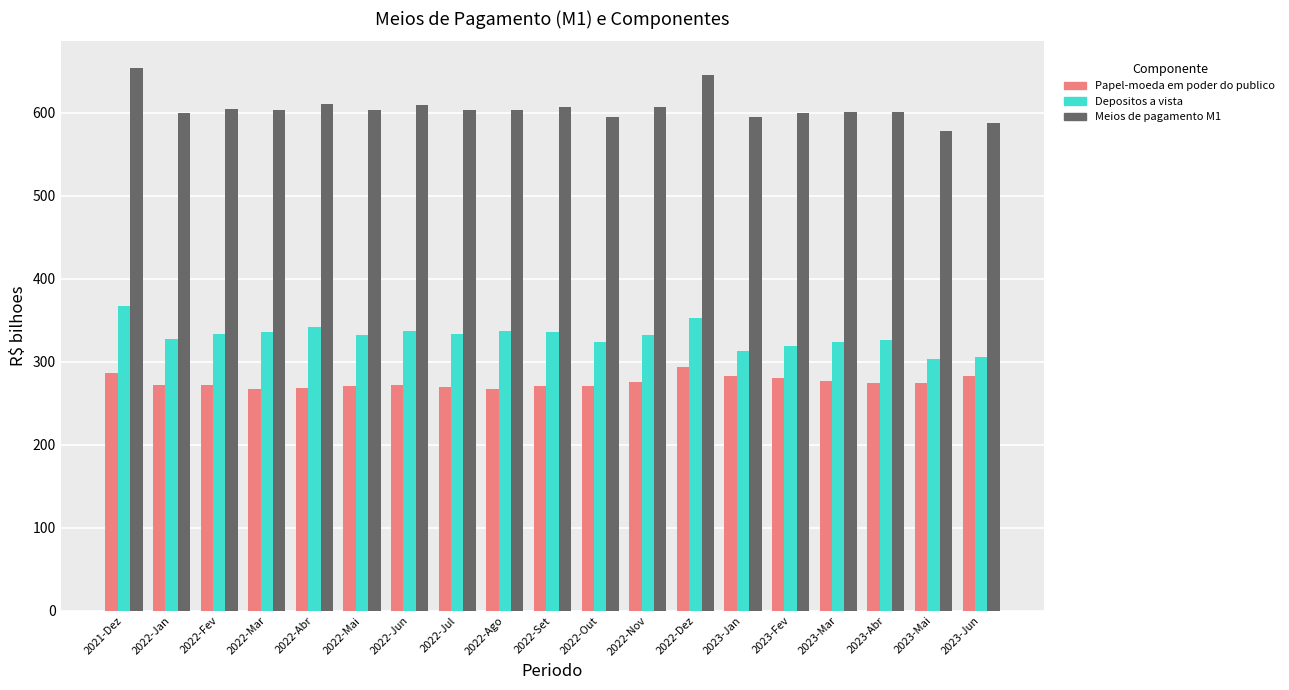

What is the difference between the highest and lowest values at 2022-Jan?

327.8